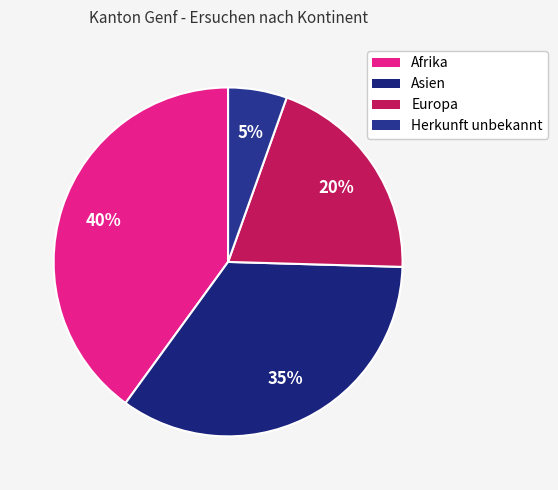

Does Herkunft unbekannt represent more than half of the total?

No